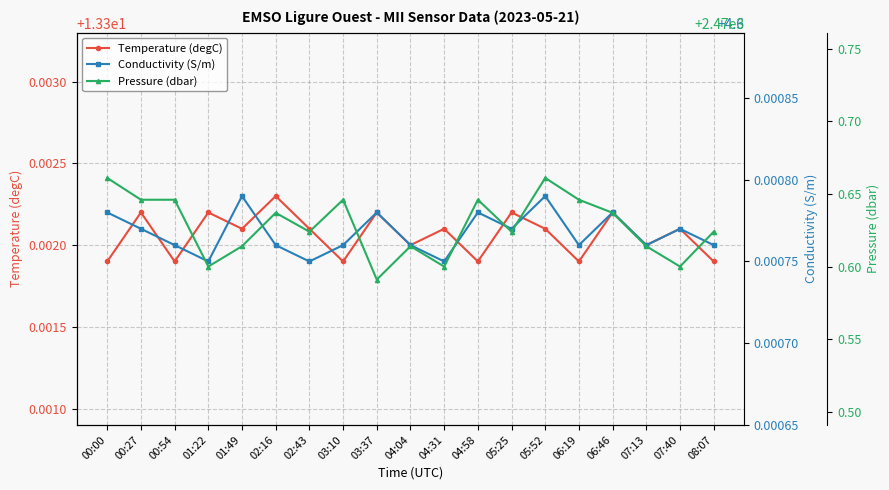

Which label corresponds to the largest value in the chart?

00:00